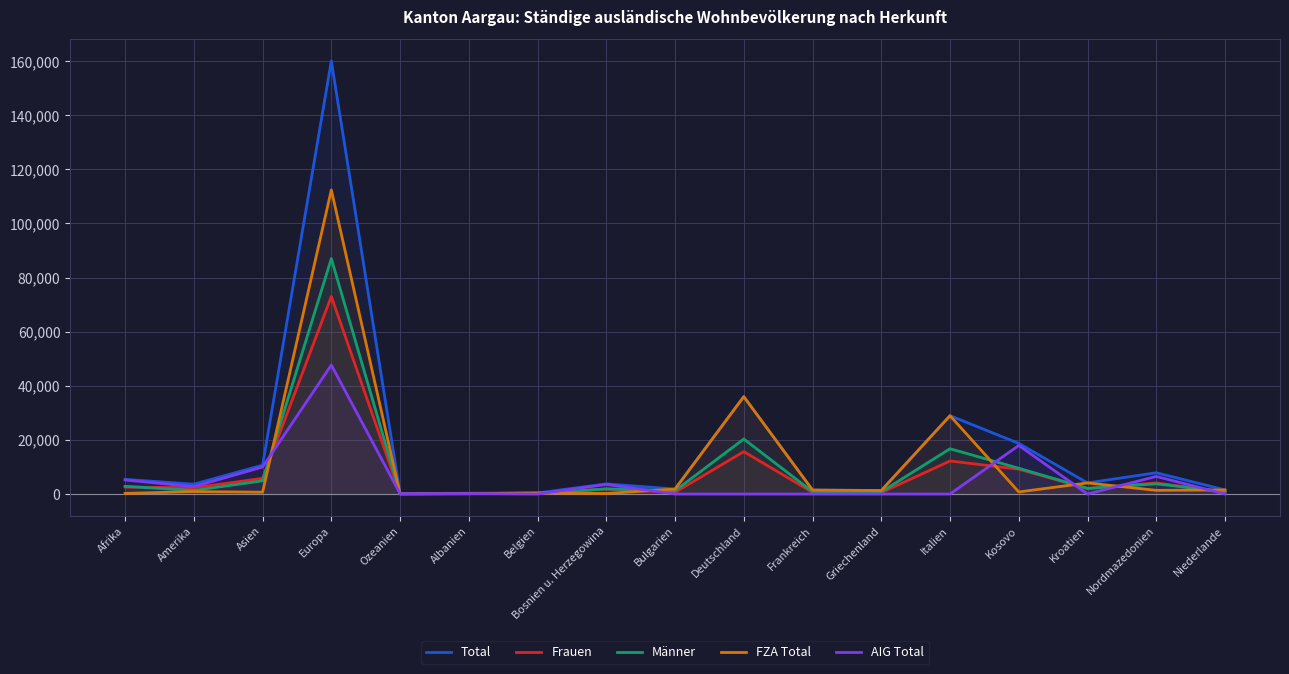

Does the chart have visible grid lines?

Yes